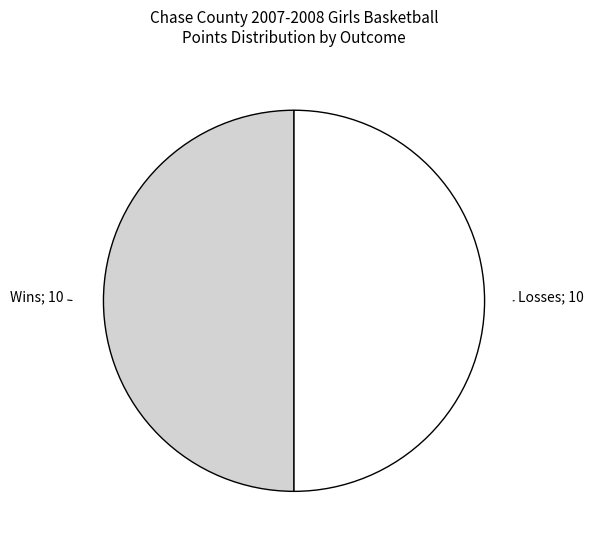

Count the number of slices in the pie.

2